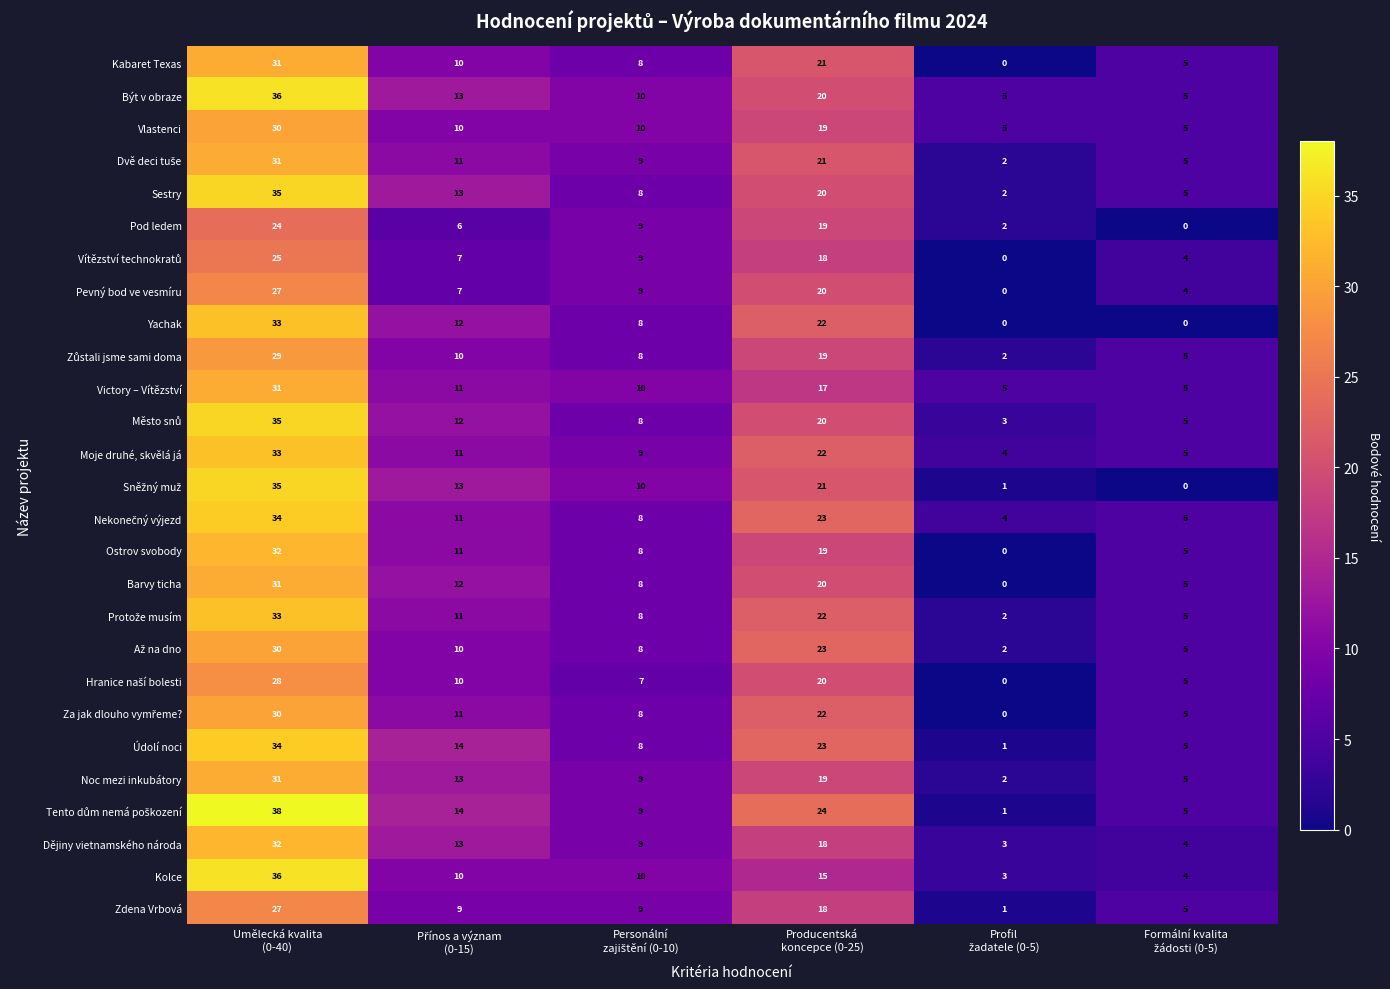

Which category has the highest value across all series?

Umělecká kvalita
(0-40)